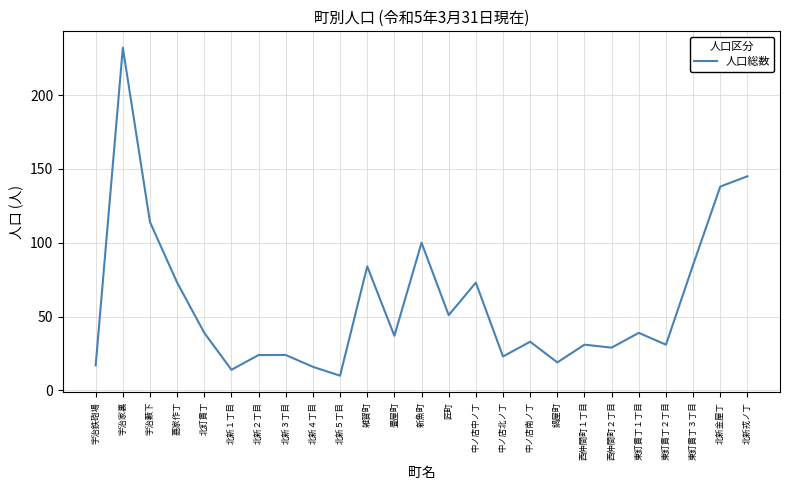

The chart shows a value of 23 at 中ノ店中ノ丁. True or false?

False